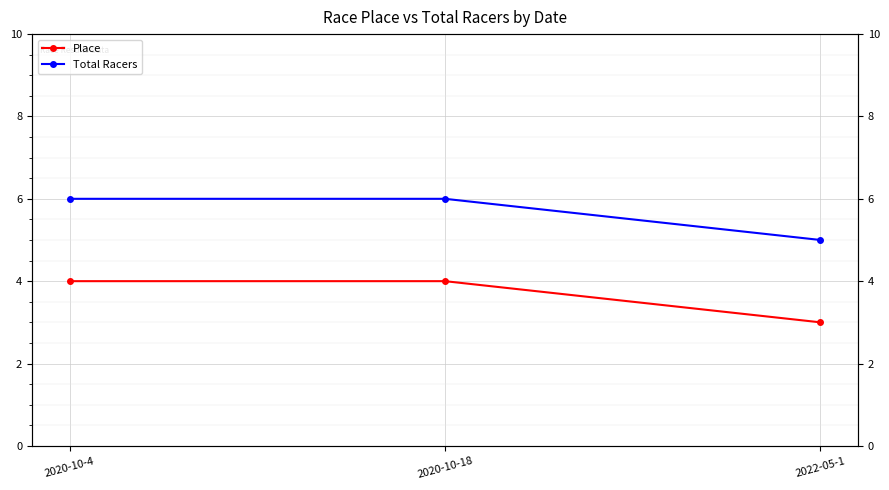

Between 2020-10-4 and 2022-05-1, which is larger?

2020-10-4